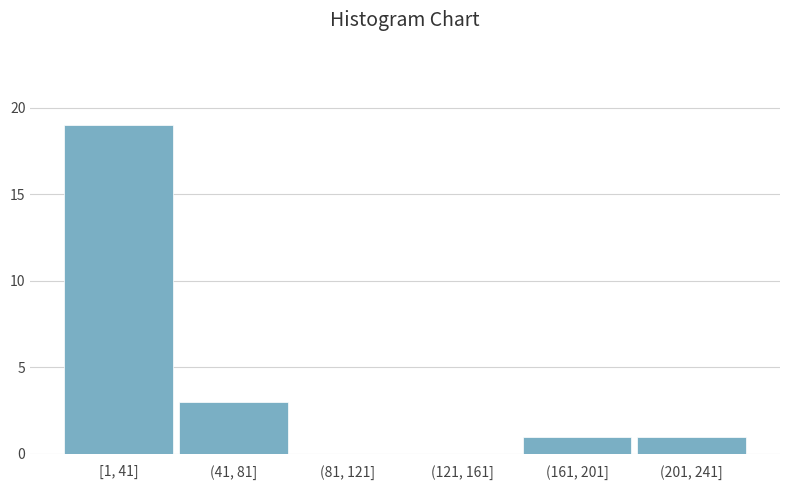

Reading left to right, list all the values displayed in this chart.

[1, 41]=19	(41, 81]=3	(81, 121]=0	(121, 161]=0	(161, 201]=1	(201, 241]=1